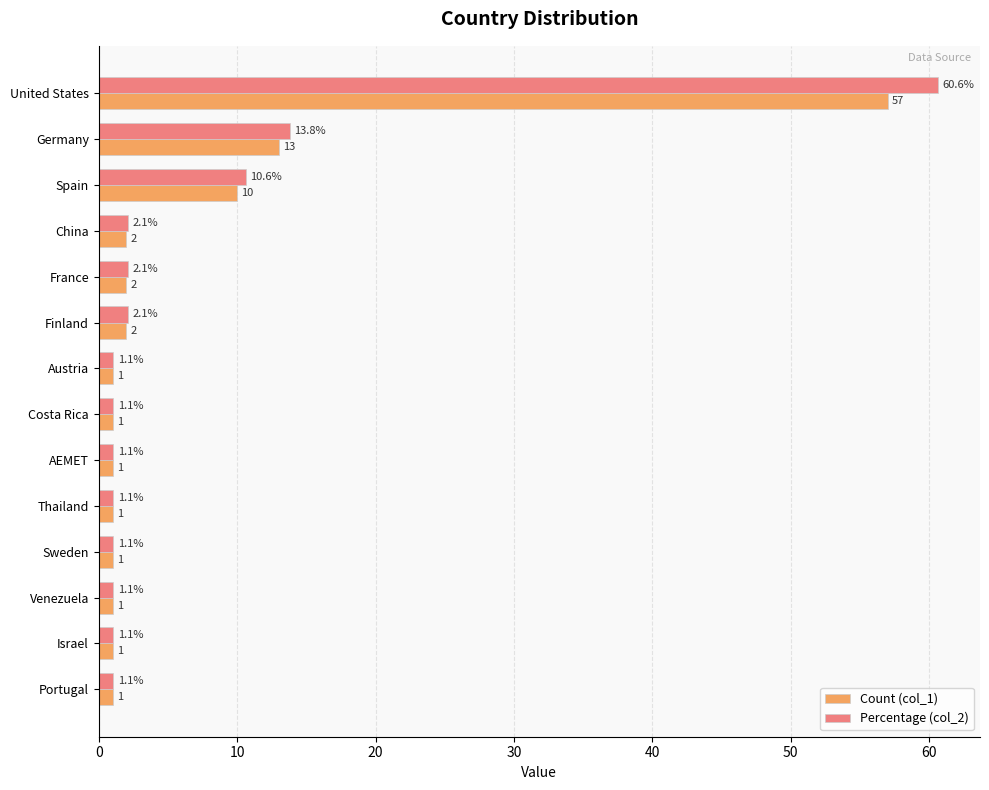

What are all the series names shown in the legend?

Count (col_1), Percentage (col_2)